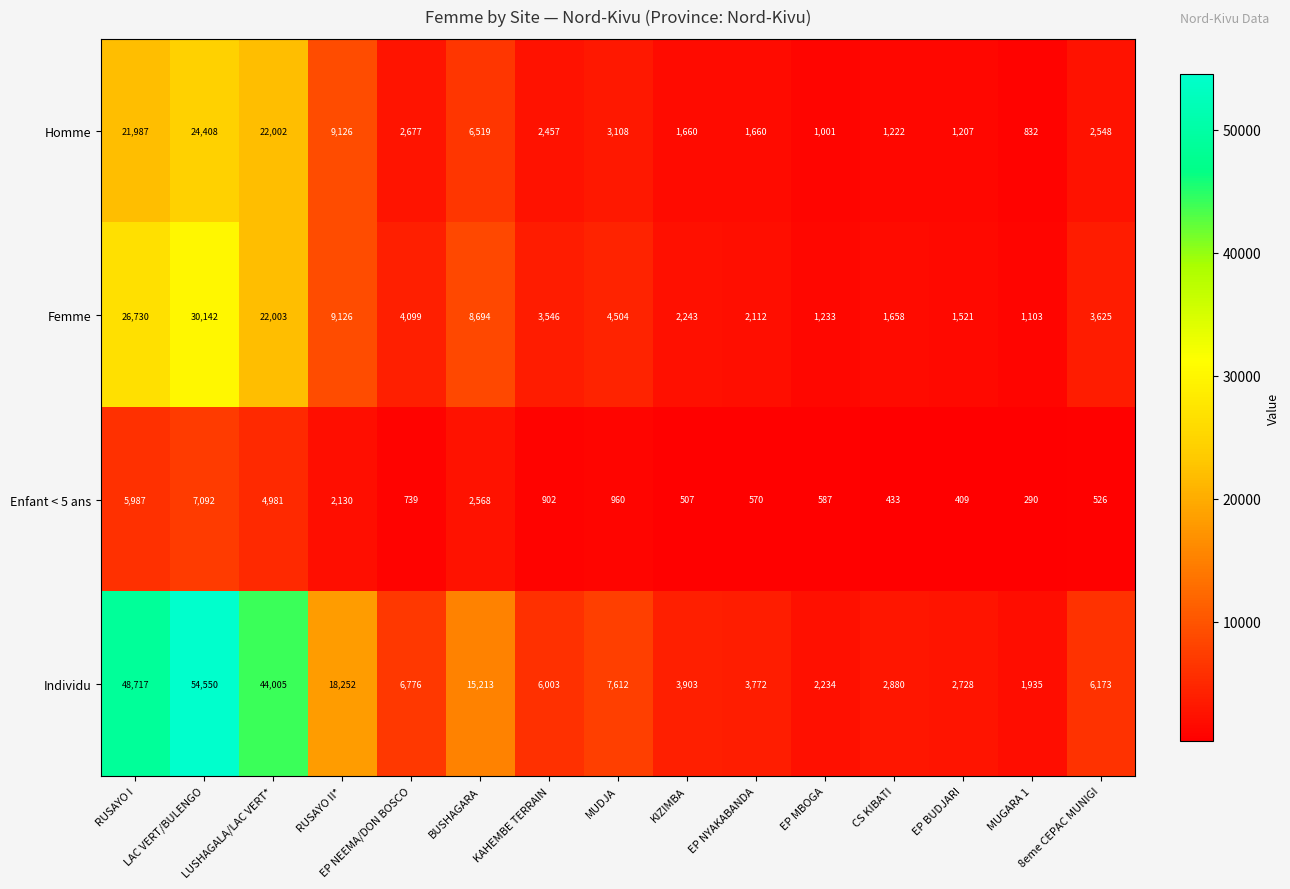

What is the maximum value for Femme?

30142